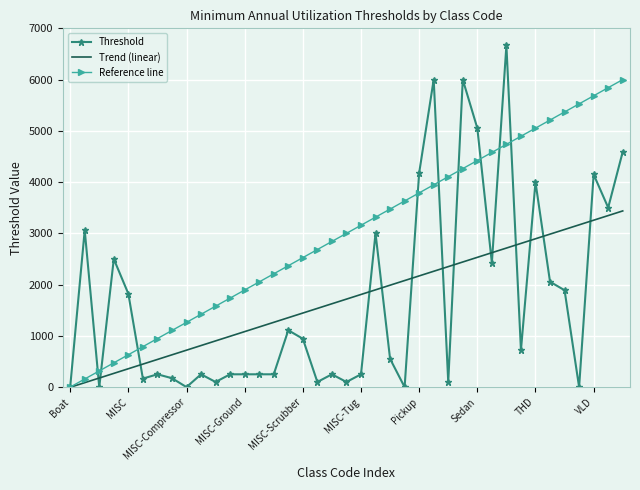

Which series has the largest range (max minus min)?

Threshold